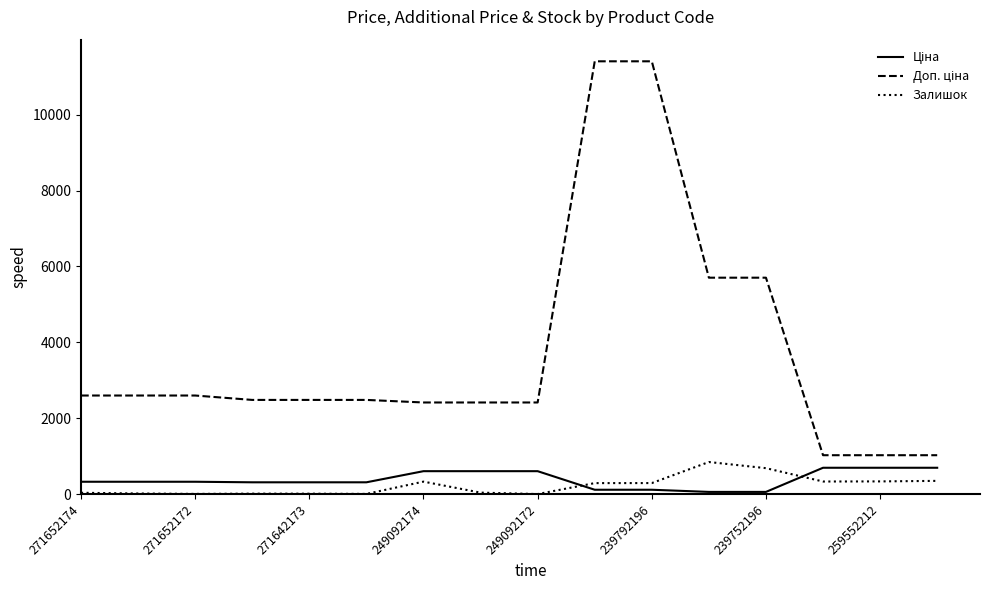

What is the maximum value for Залишок?

845.0